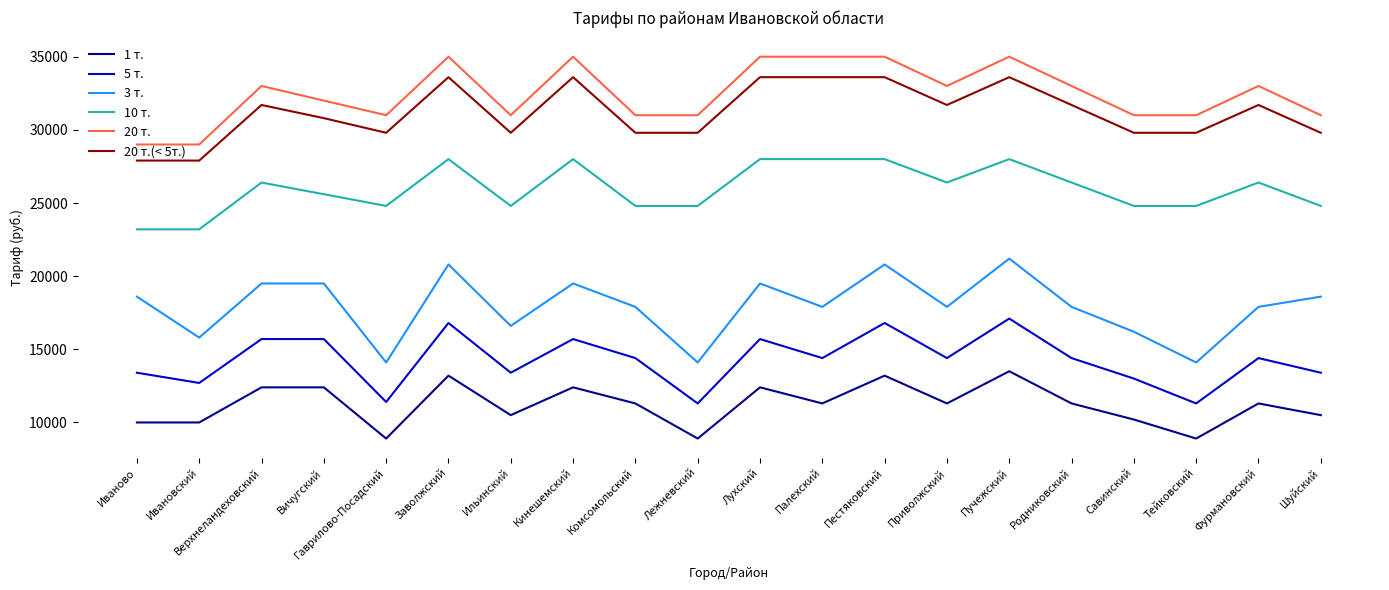

True or false: 20 т. and 5 т. cross at least once.

False